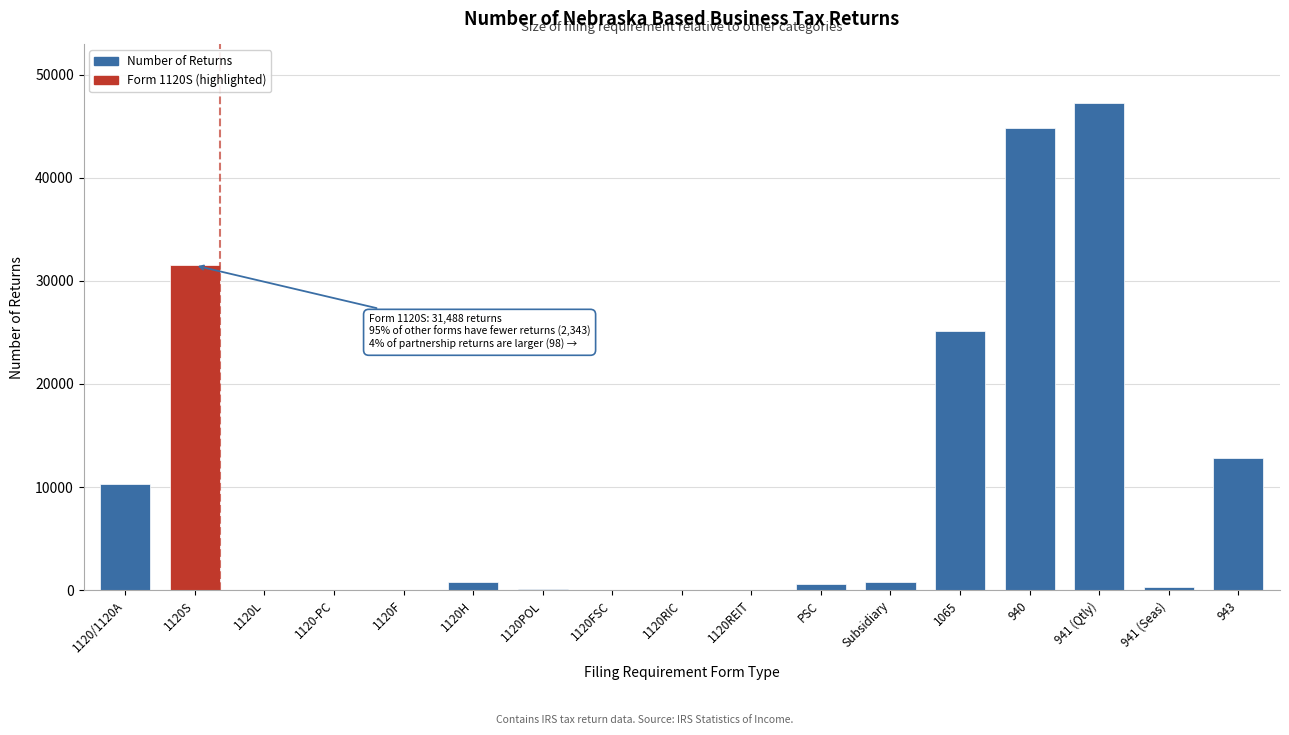

Which category has the highest value across all series?

941 (Qtly)